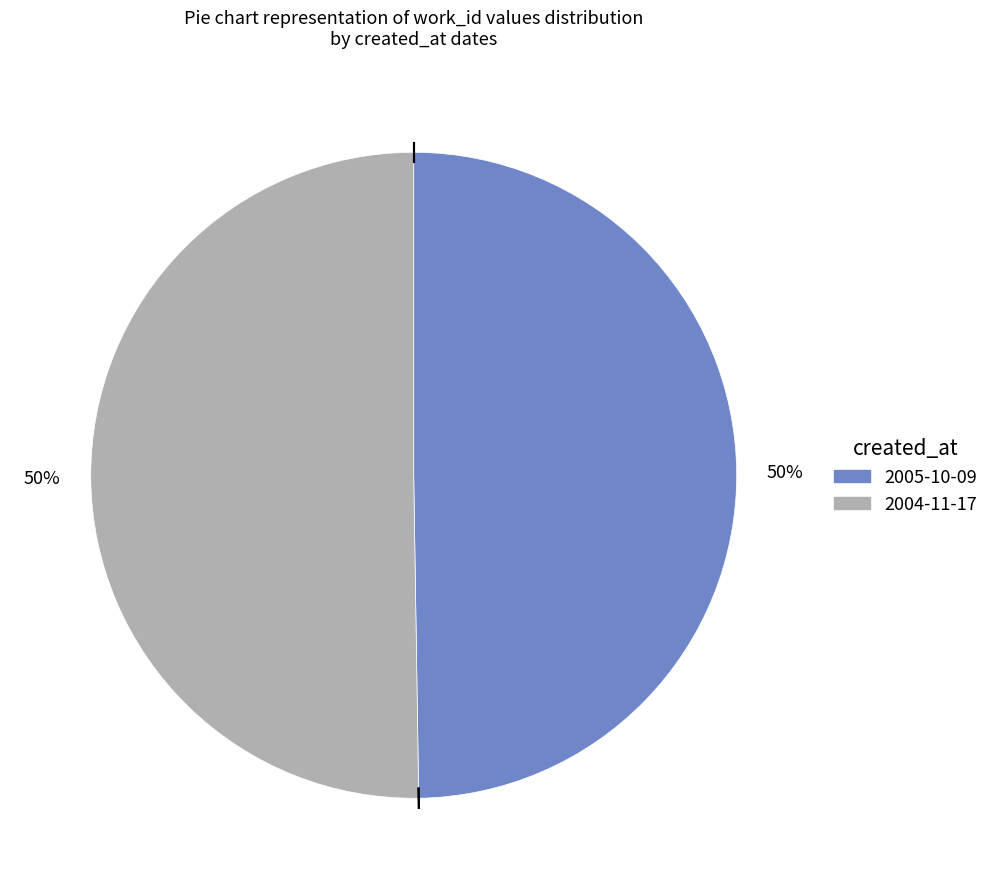

To the nearest percent, what is the combined percentage of 2004-11-17 and 2005-10-09?

100%